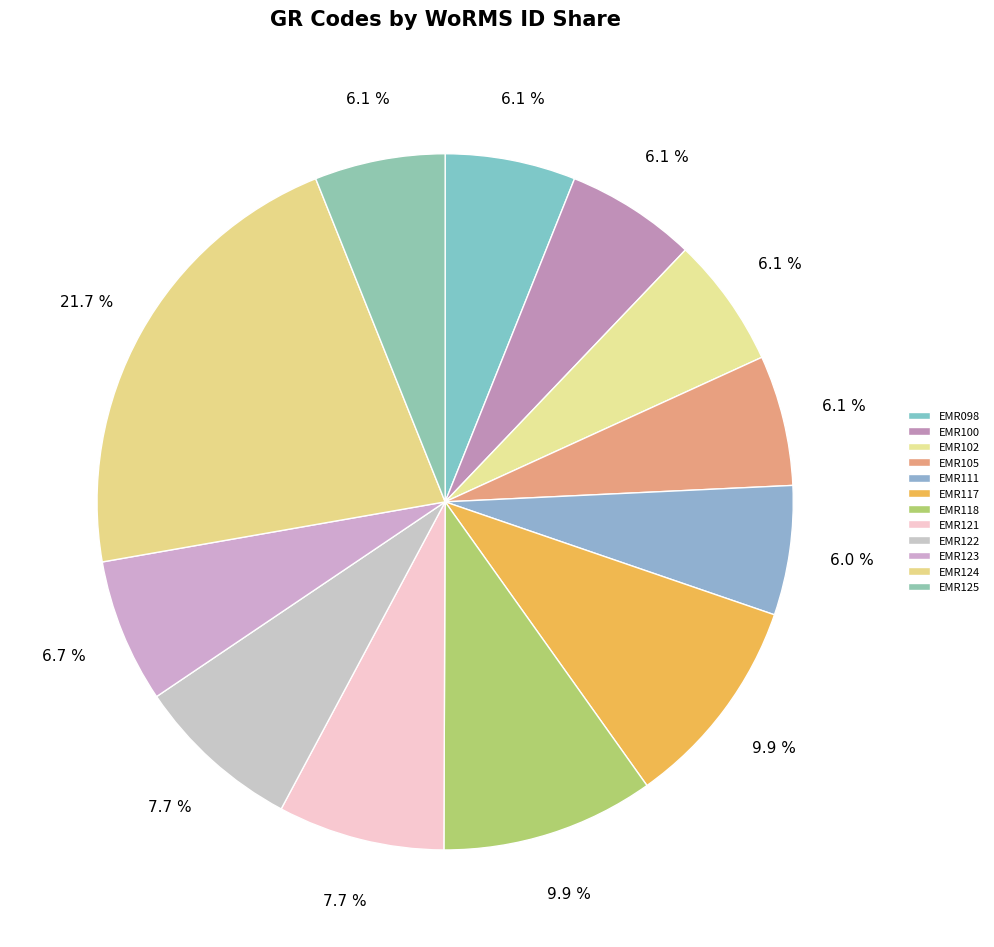

True or false: EMR117 accounts for 1% of the total.

False